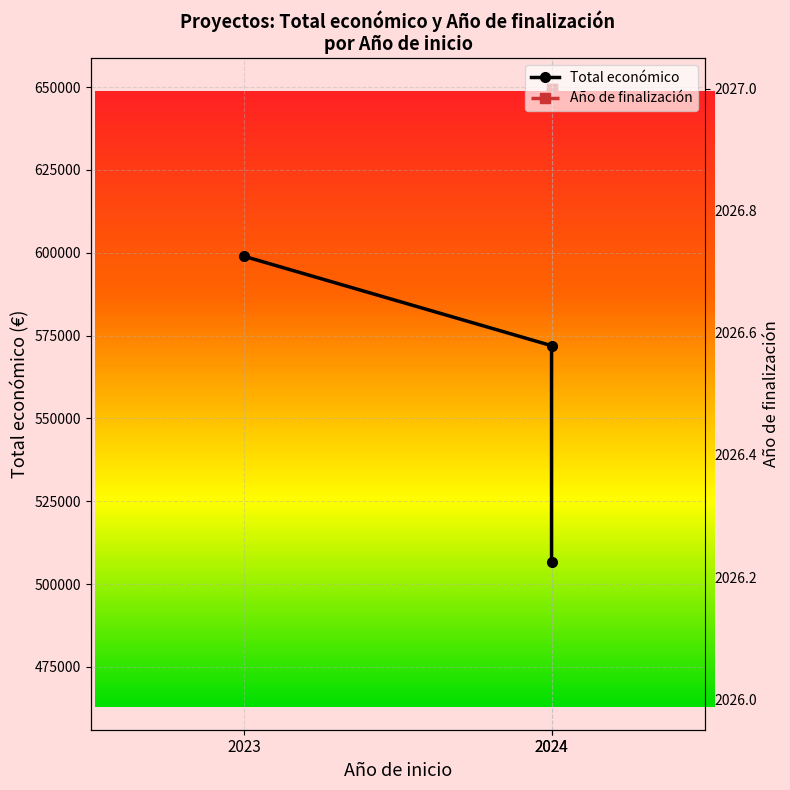

Which category has the highest value in the Total económico series?

2023